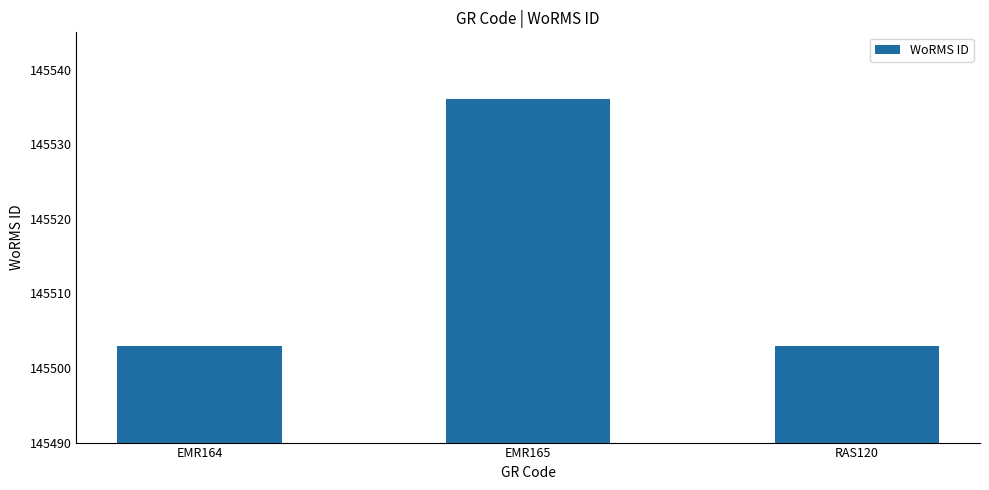

What is the sum of all values?

436542